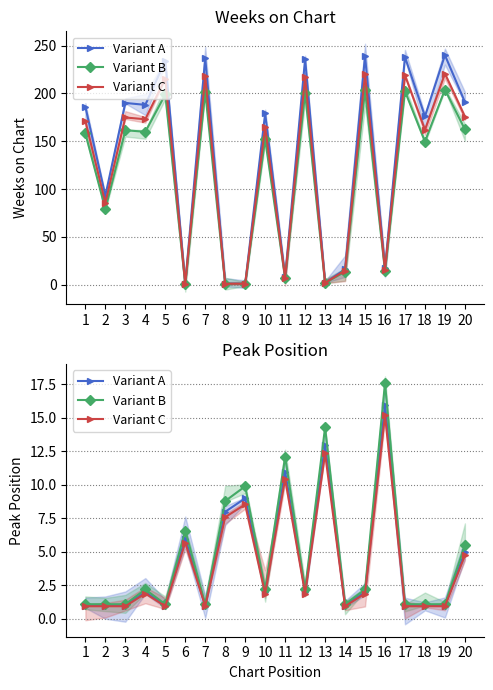

What are all the series names shown in the legend?

Variant A, Variant B, Variant C